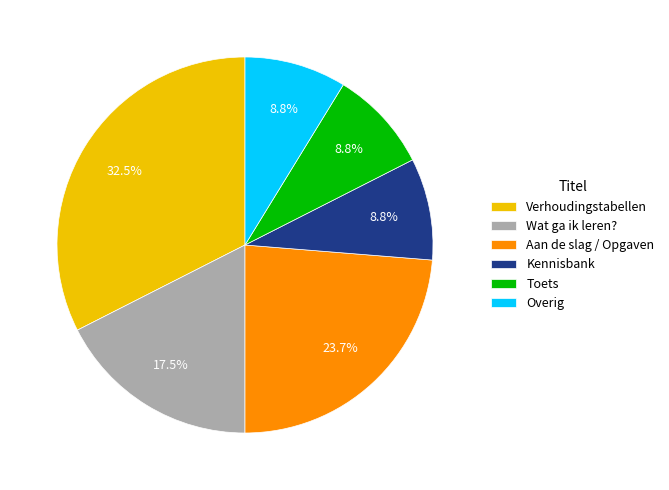

To the nearest percent, what is the average slice percentage?

17%